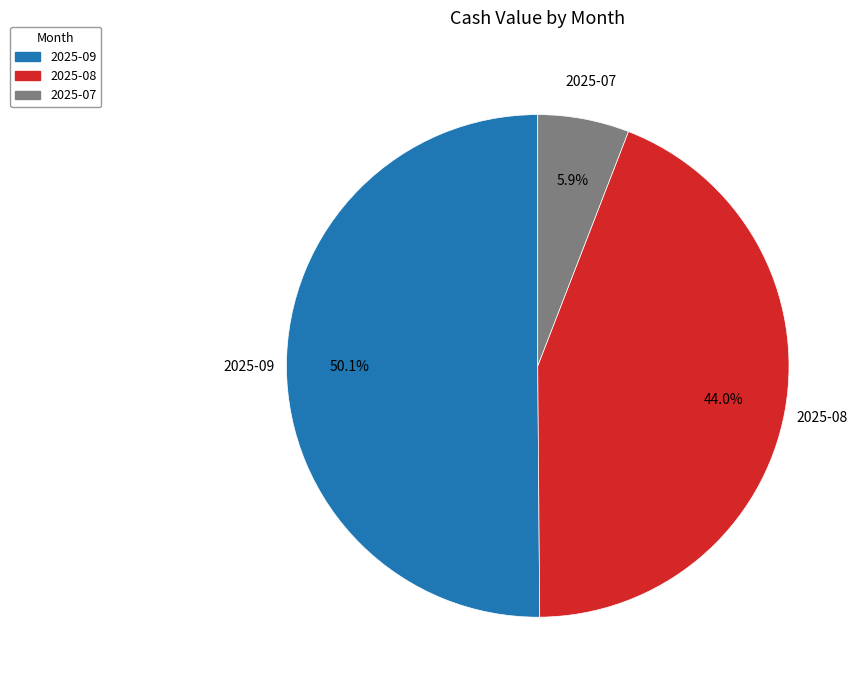

Is the sum of 2025-09 and 2025-07 greater than half?

Yes